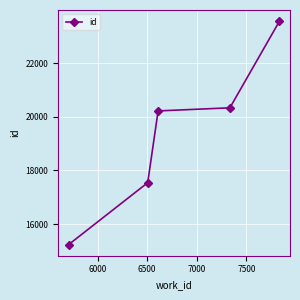

Reading right to left, transcribe all the data shown in this chart.

23563	20333	20217	17541	15235